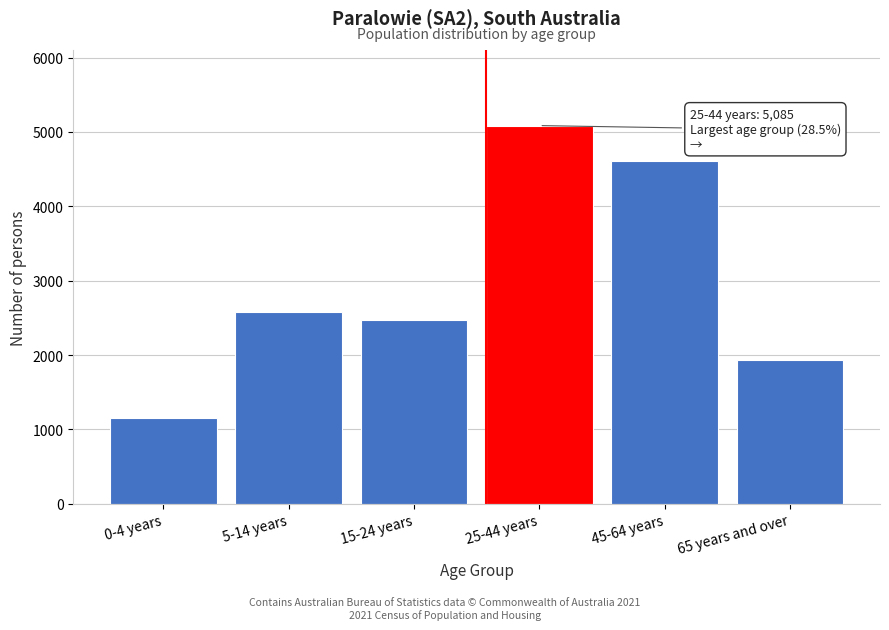

Reading left to right, list all the values displayed in this chart.

1148	2575	2470	5085	4608	1936